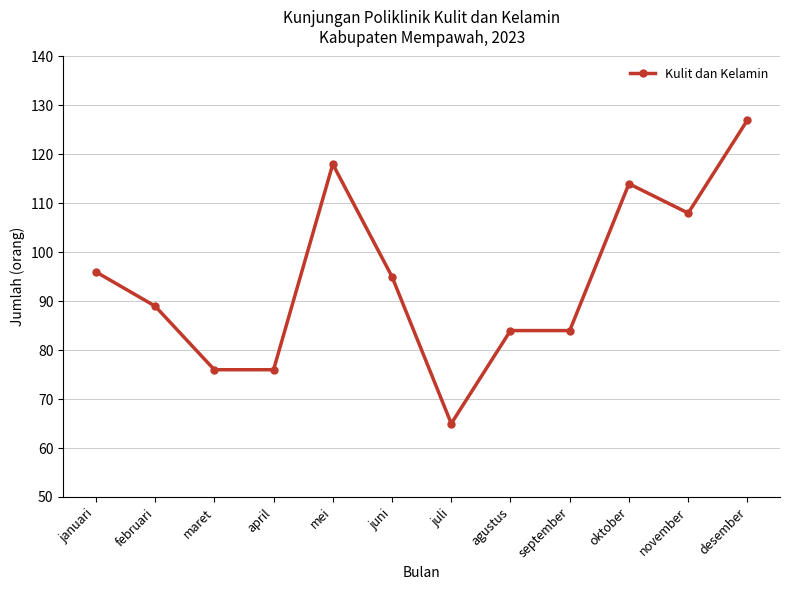

Is it true that the value at september is 24?

False